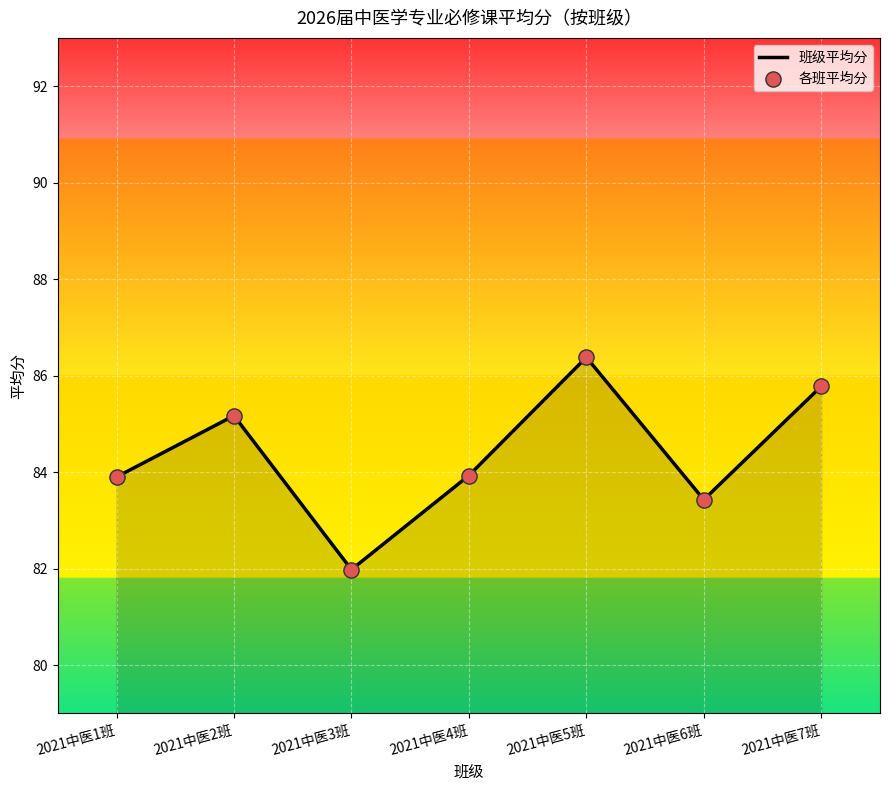

Which has a higher value, 2021中医3班 or 2021中医4班?

2021中医4班